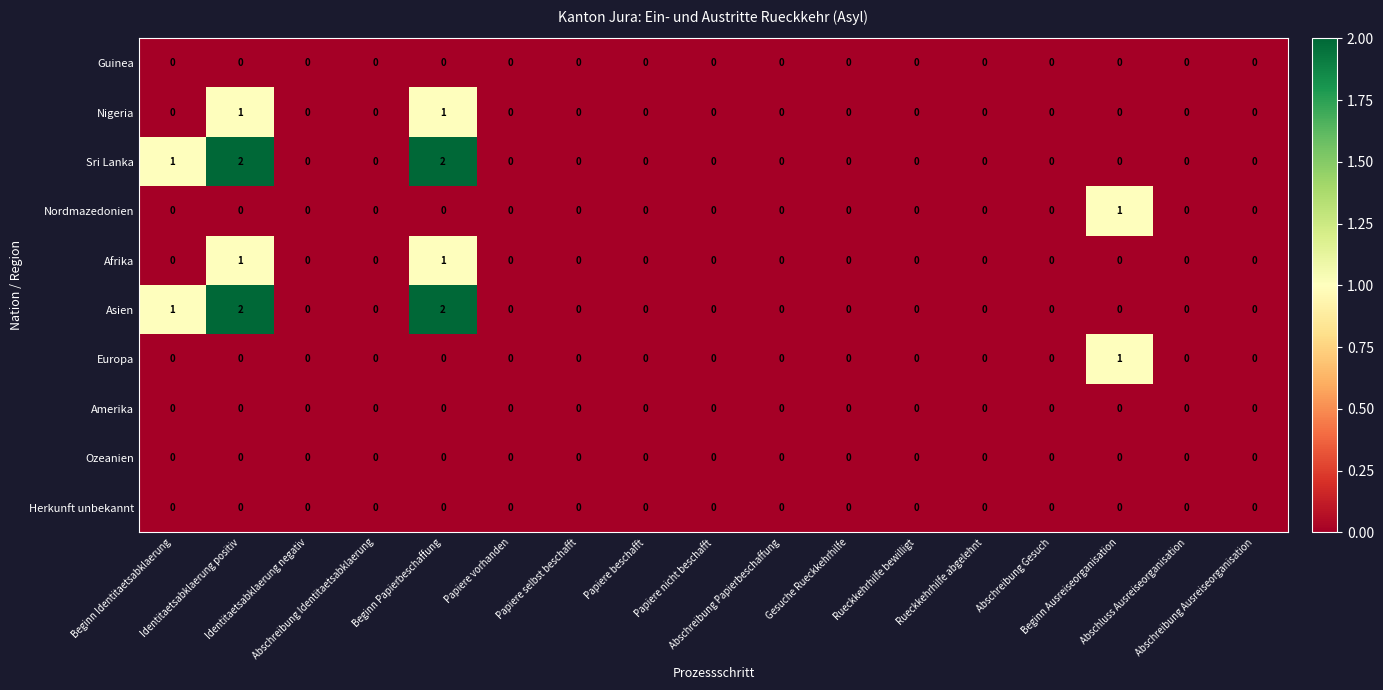

How many values in Afrika are above zero?

2